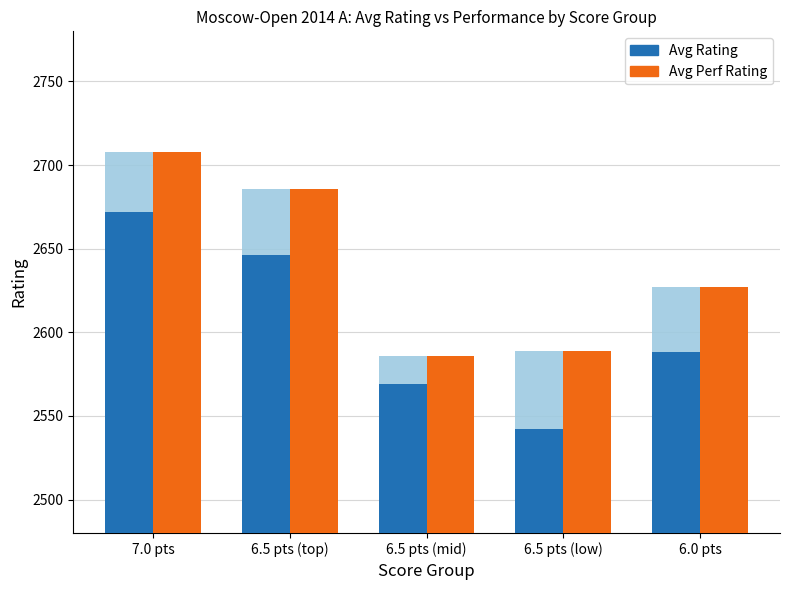

Rank the series at 6.5 pts (mid) from highest to lowest value.

Avg Perf Rating, Avg Rating